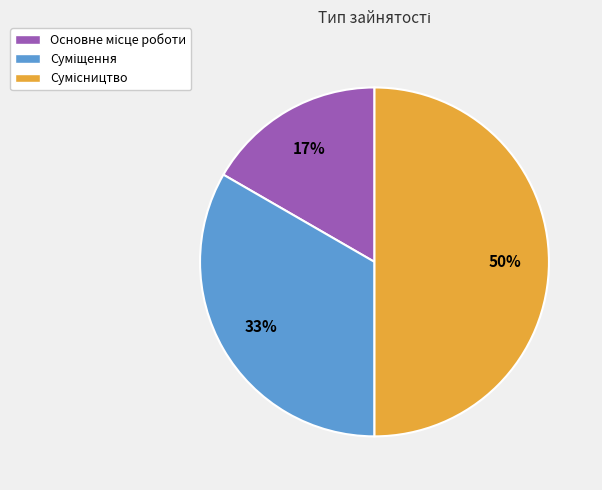

To the nearest percent, what is the difference between the largest and smallest slice percentages?

33%